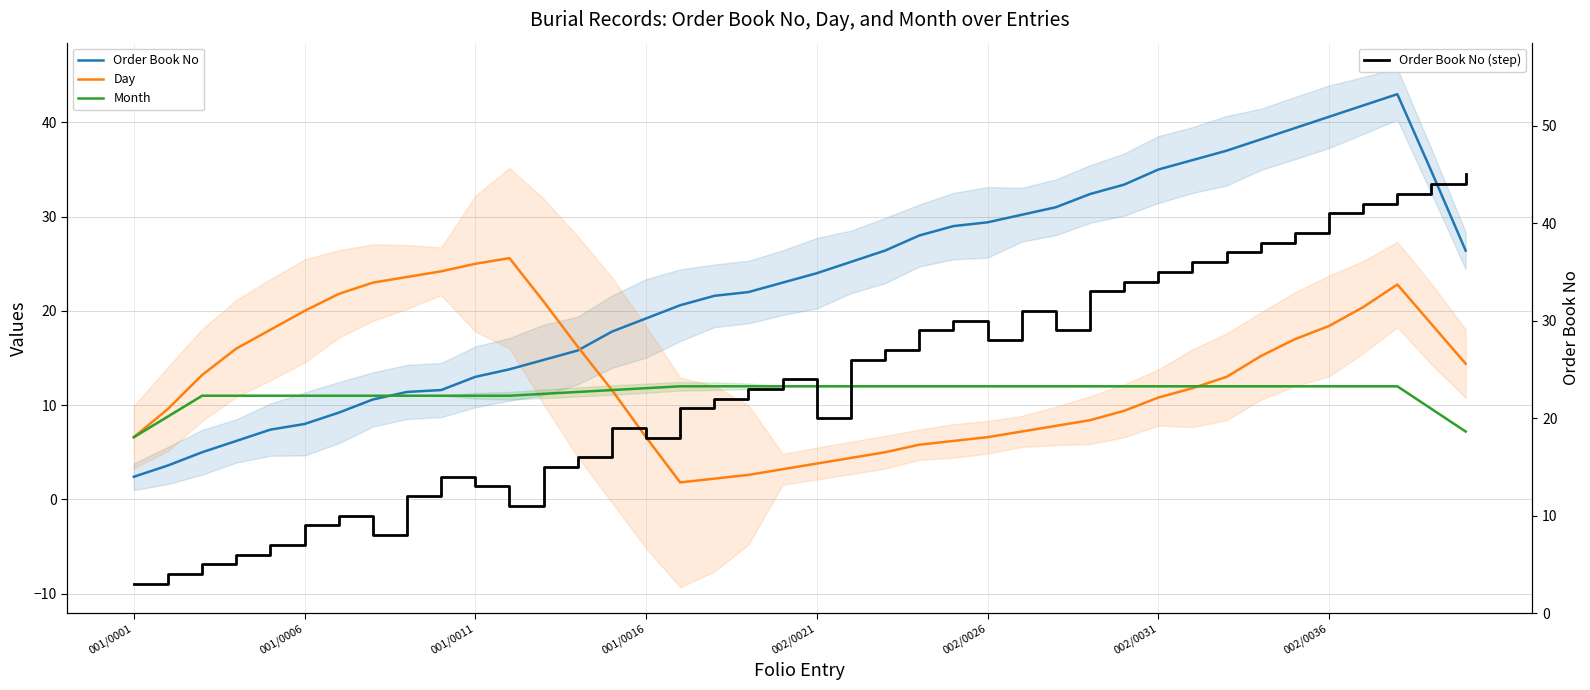

What is the maximum value for Order Book No (step)?

45